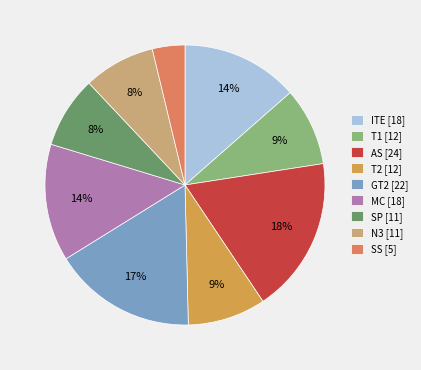

Which slice is the largest?

AS [24]